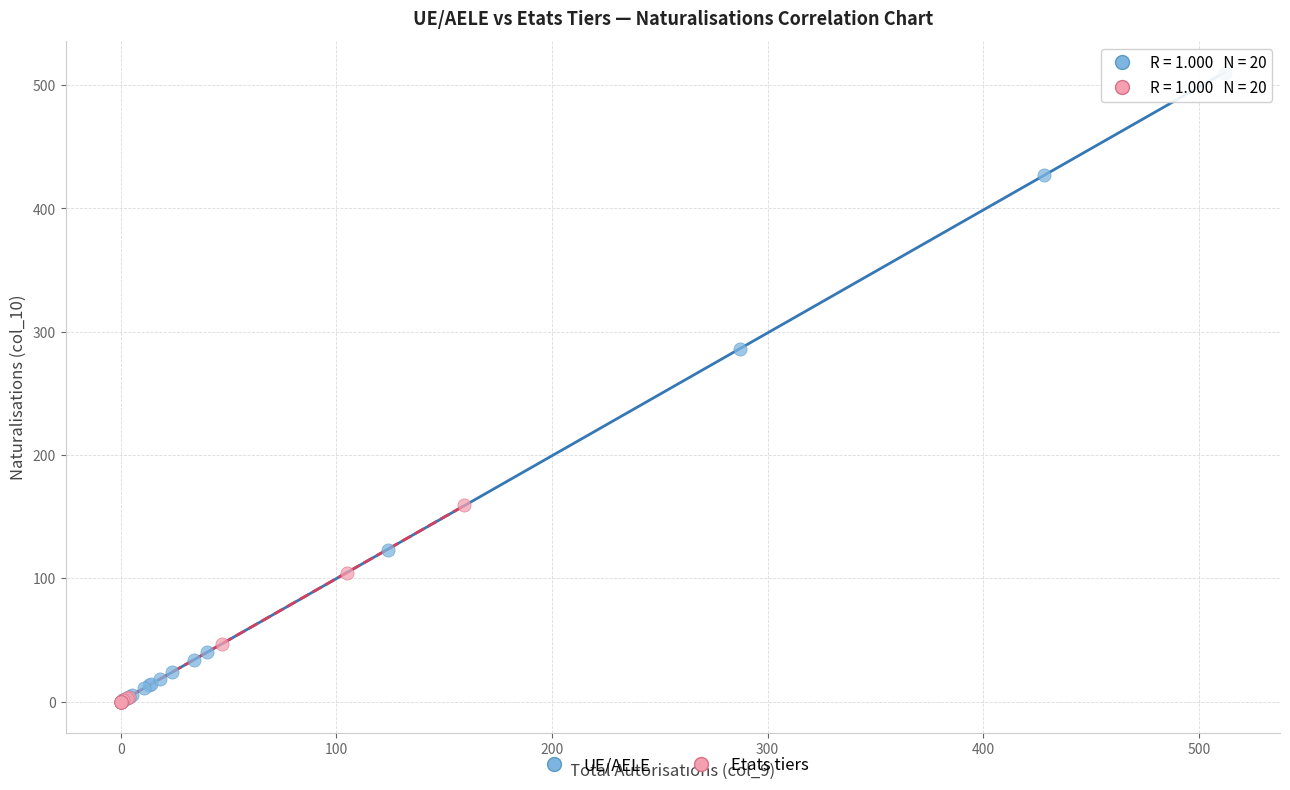

Which series has the largest Y range (max minus min)?

UE/AELE